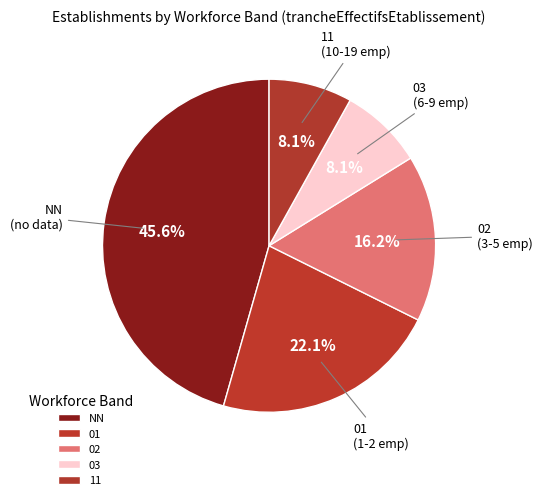

What is the largest slice in the pie chart?

NN